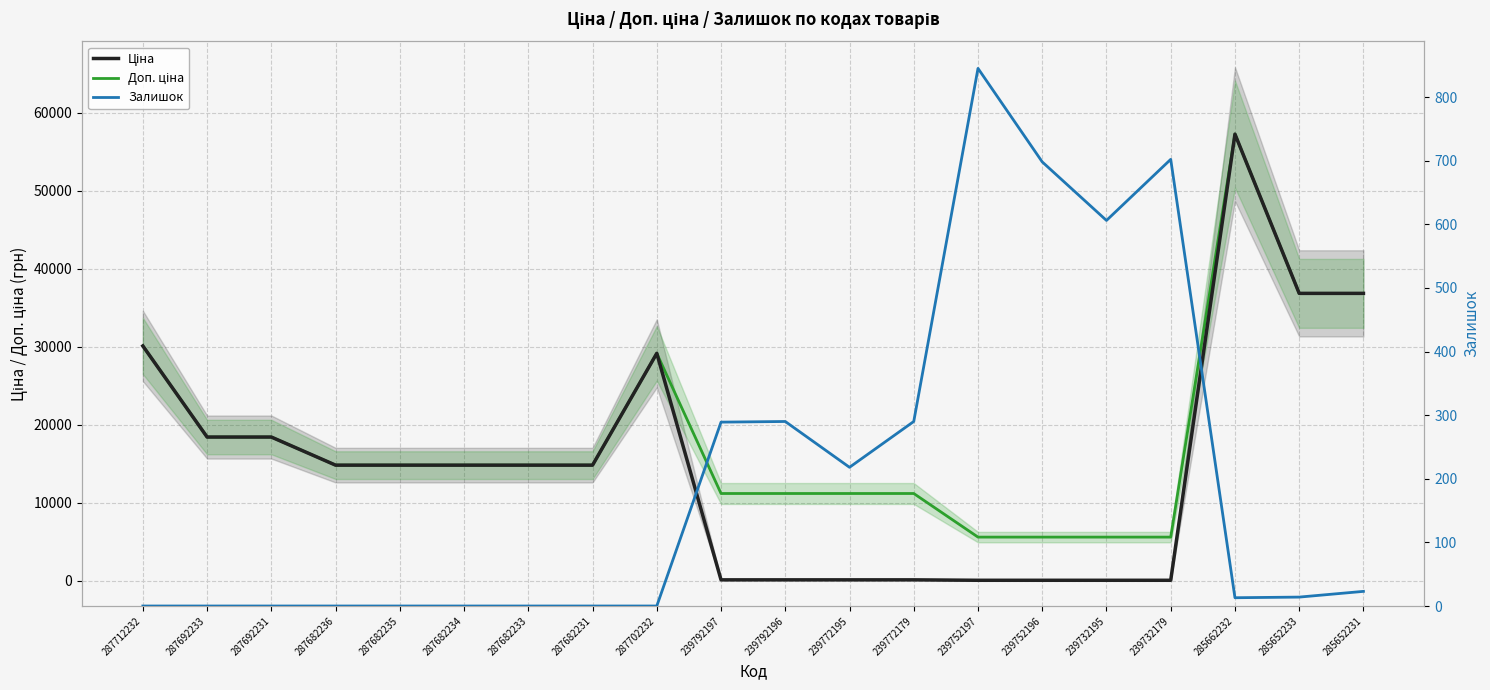

What is the difference between the maximum and second lowest values in the Залишок series?

845.0